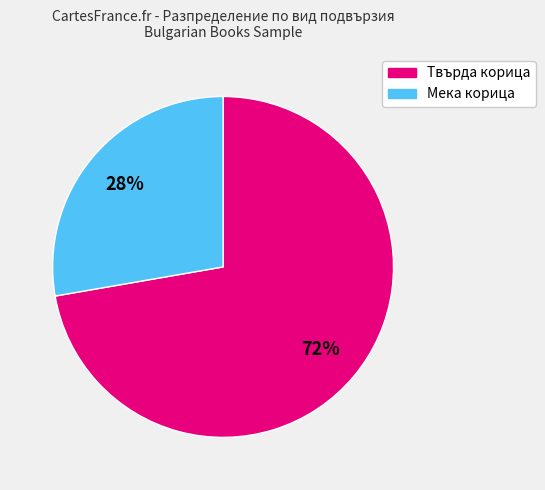

How many segments does this pie chart have?

2